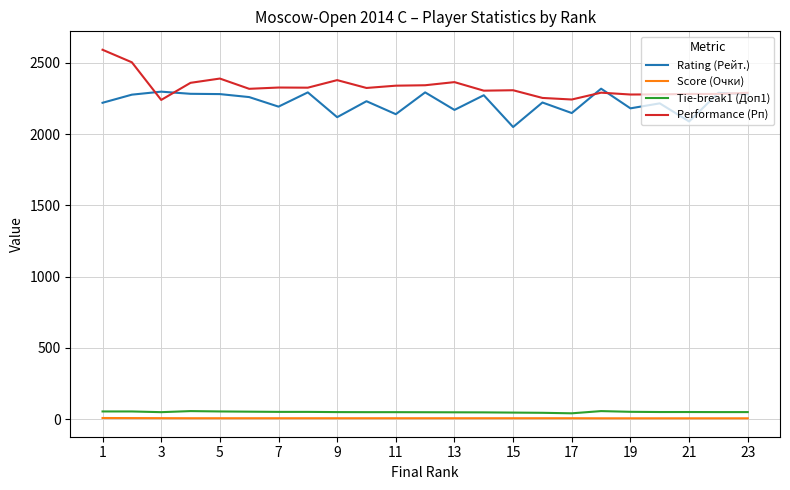

True or false: Performance (Рп) and Score (Очки) intersect in this chart.

False